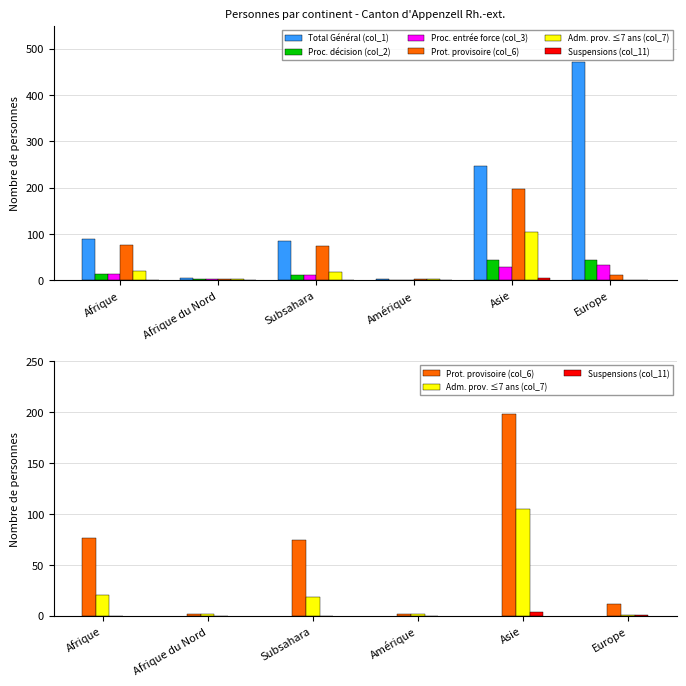

True or false: Total Général (col_1) has a value of 90 at Afrique.

True